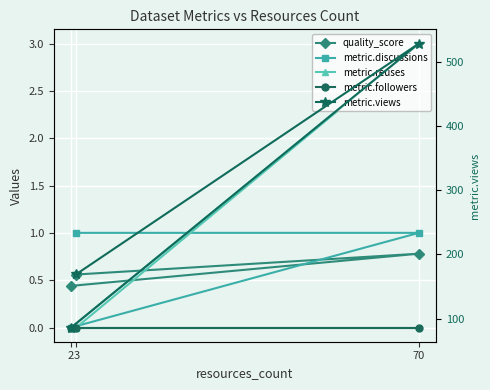

What is the approximate value of metric.discussions at 3?

1.0